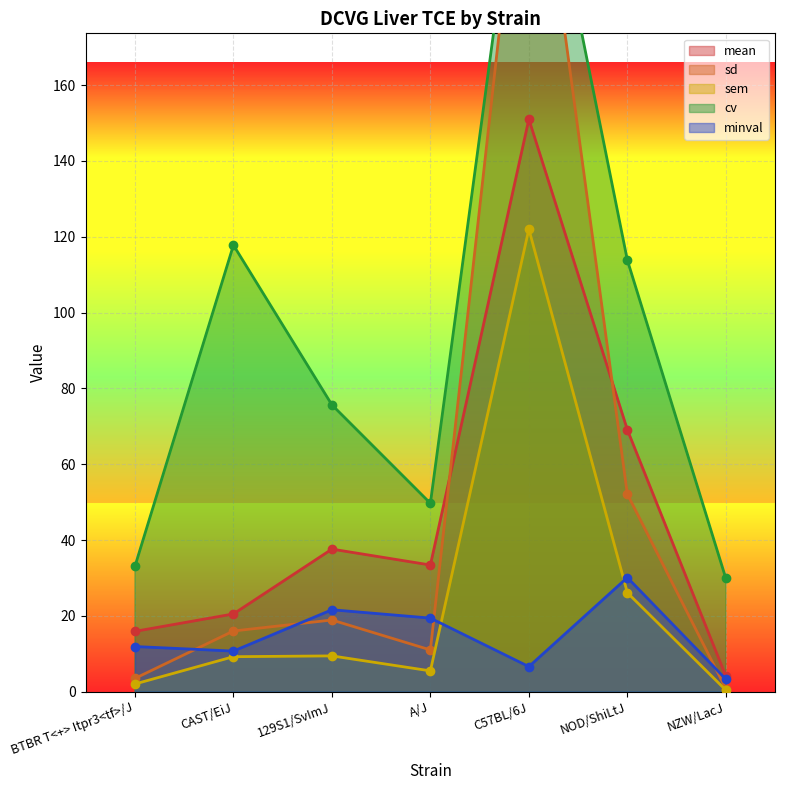

Reading left to right, what are all the values shown in this chart?

mean: 15.9	20.5	37.6	33.4	151.0	69.1	4.1
sd: 3.5	16.0	18.9	11.0	244.0	52.1	0.8
sem: 2.0	9.2	9.4	5.5	122.0	26.1	0.4
cv: 33.1	117.8	75.7	49.7	243.1	113.9	29.9
minval: 11.9	10.7	21.6	19.4	6.6	30.1	3.3